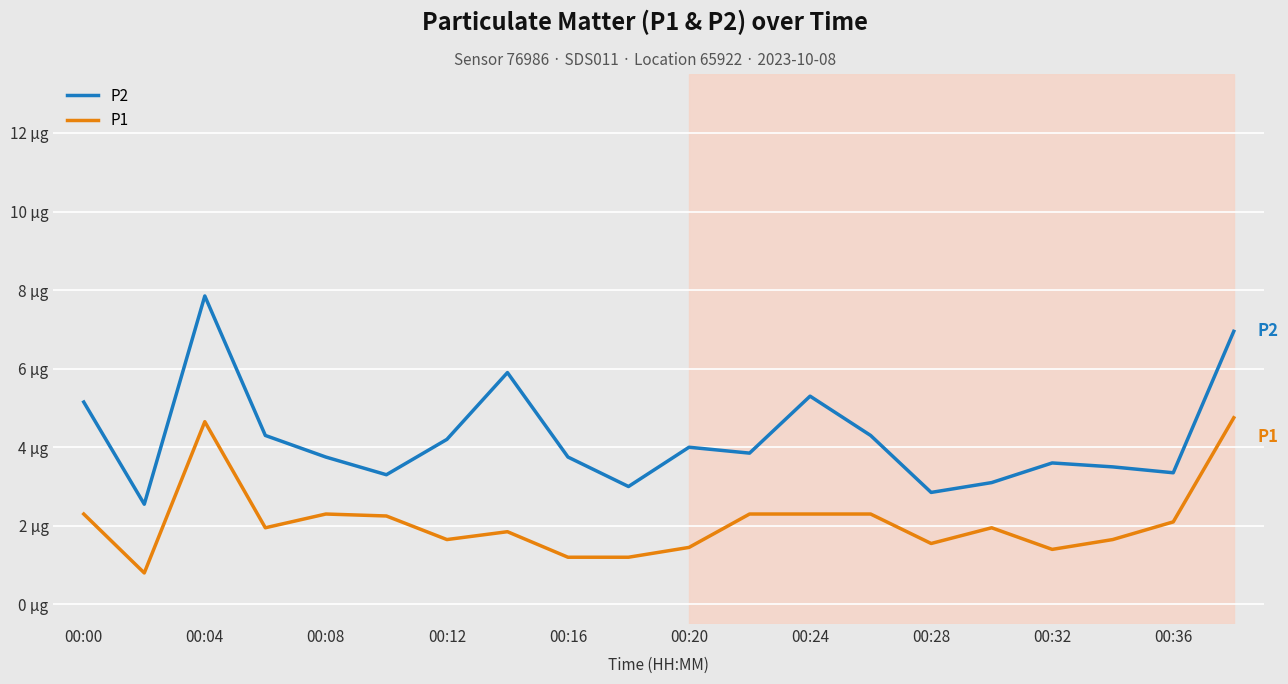

True or false: P1 and P2 cross at least once.

False